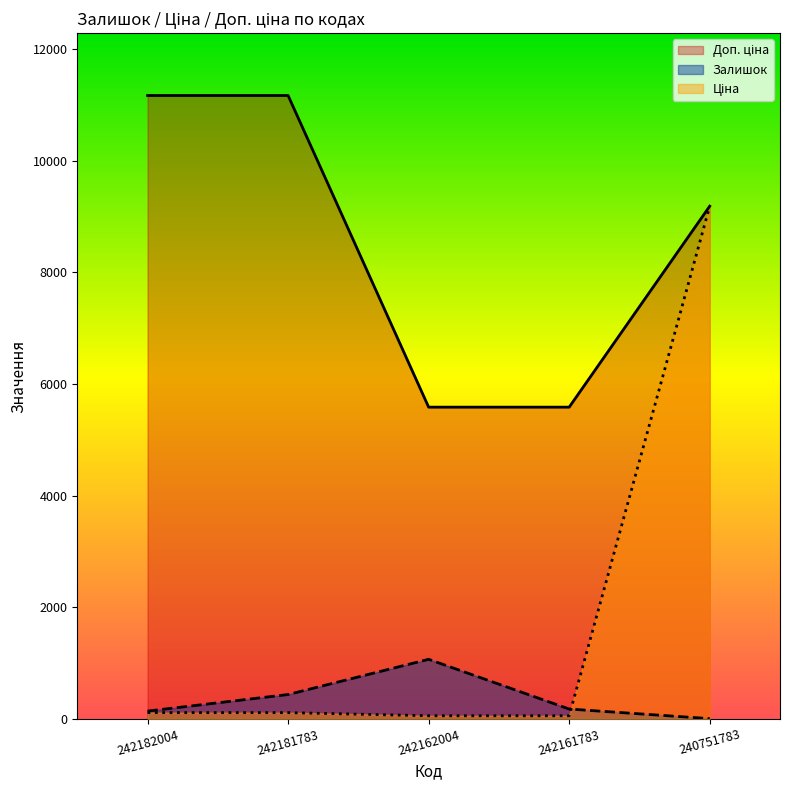

What is the value of the Залишок point at the 2nd from the left?

436.0